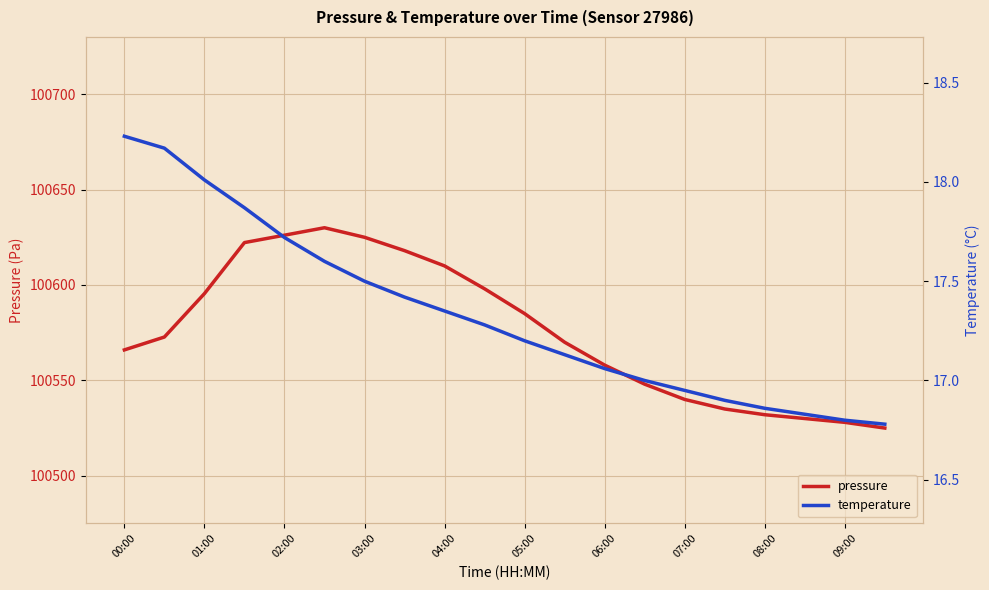

What is the value of the temperature point at the 15th from the left?

16.9